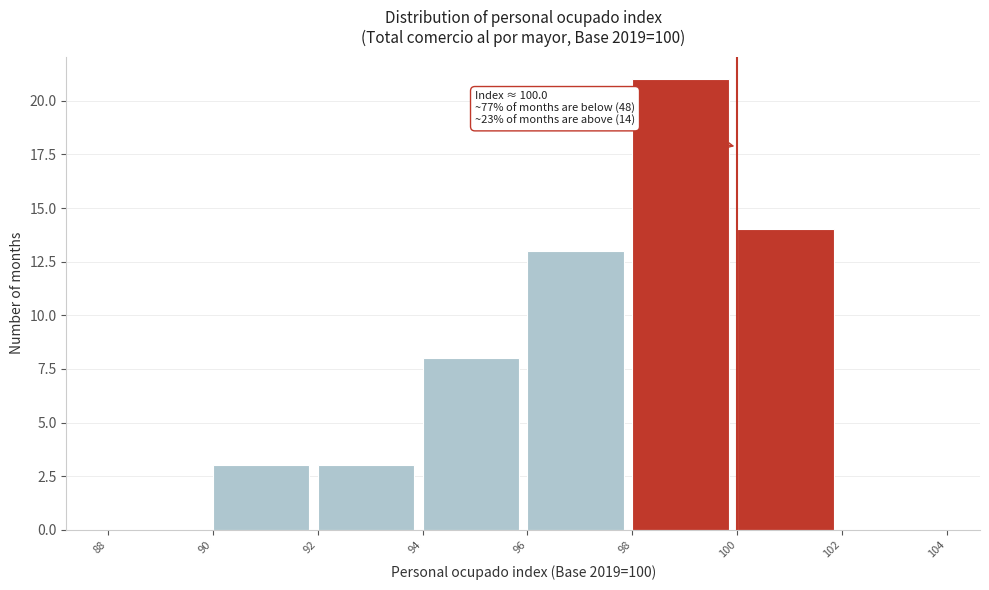

Over which range of the x-axis is the bar tallest?

98 to 100